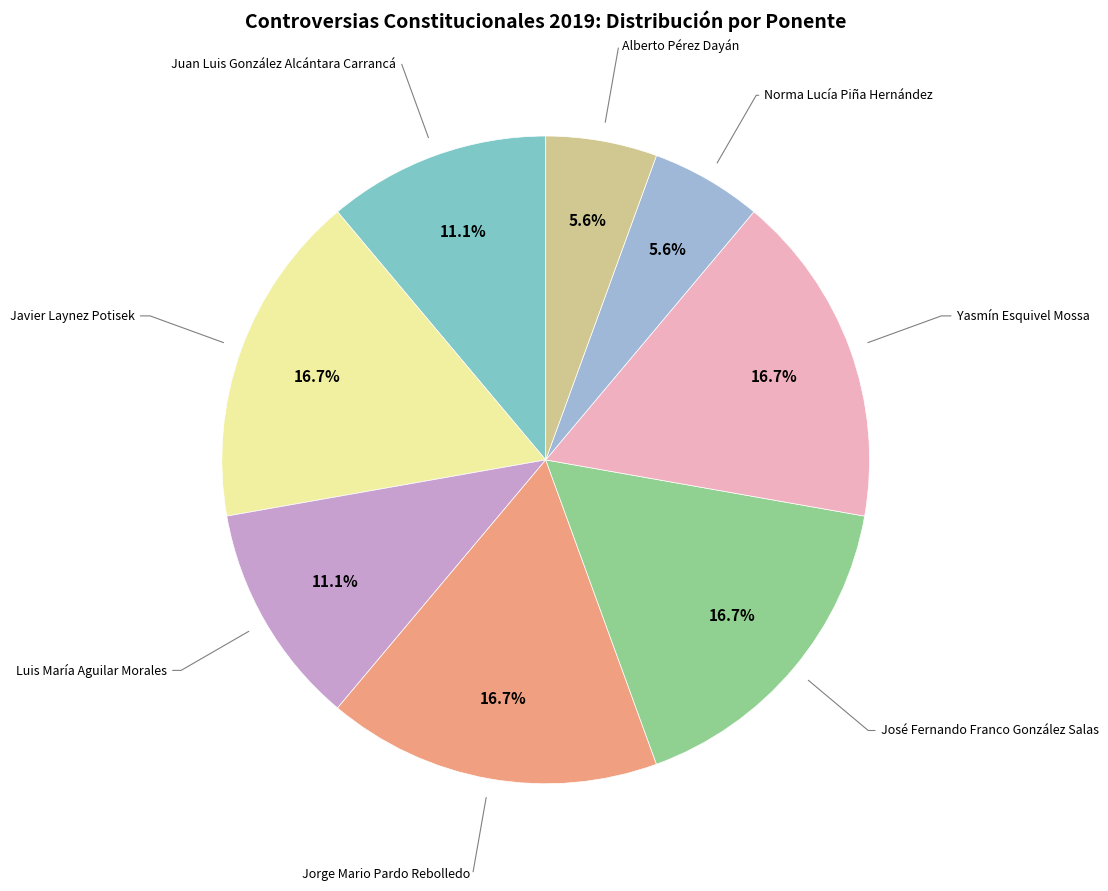

Does any single category account for the majority?

No